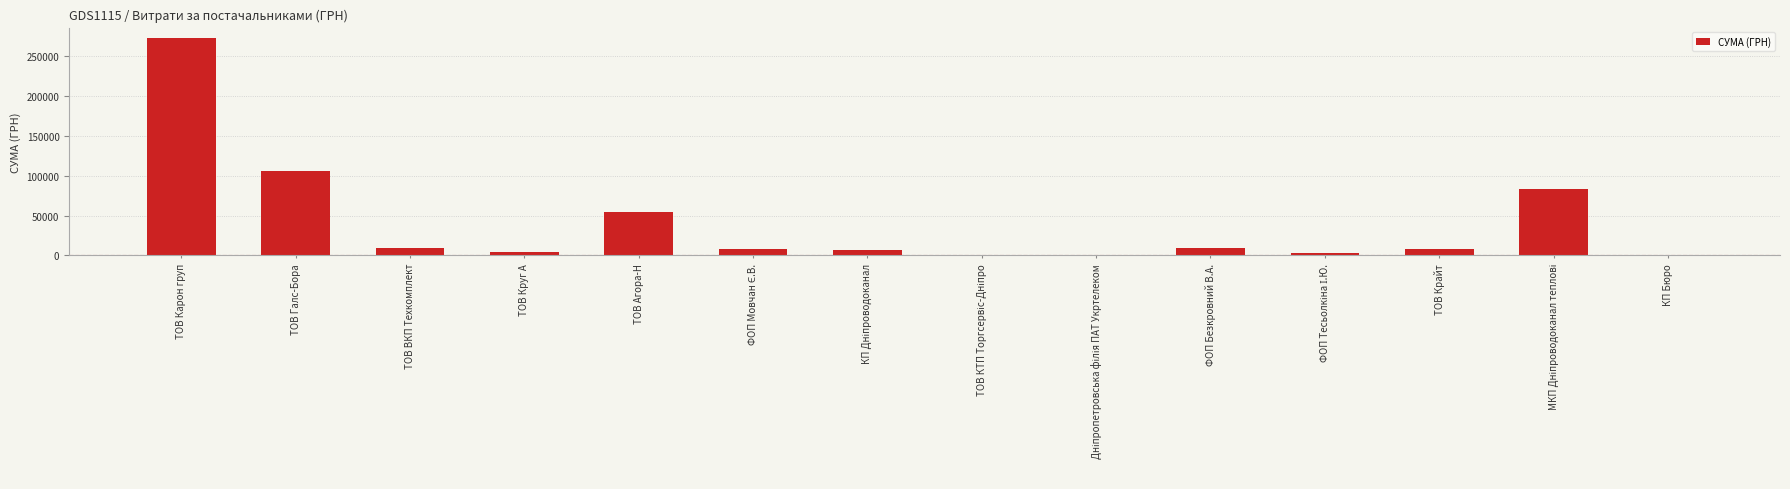

At which label does the data first exceed 7889?

ТОВ Карон груп